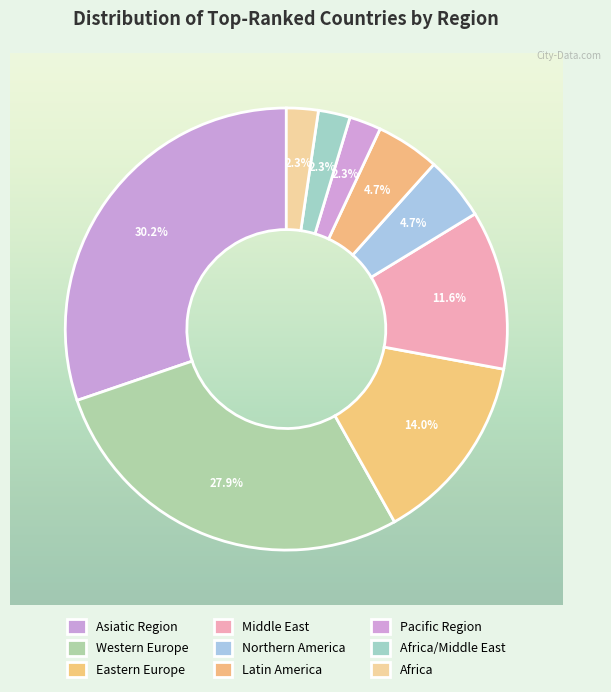

Between Asiatic Region and Latin America, which is larger?

Asiatic Region